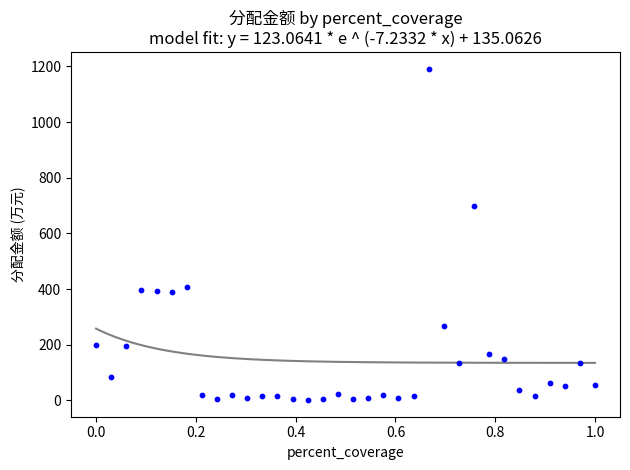

What Y value in the scatter plot is closest to 596?

700.0